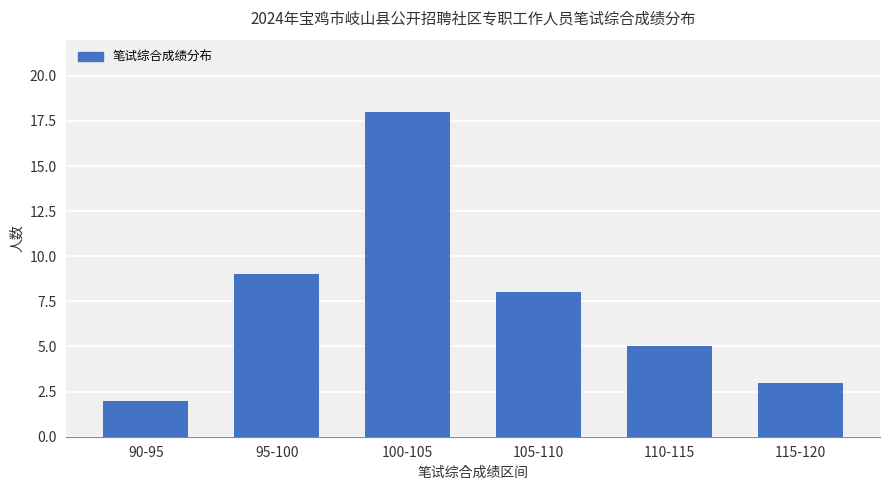

Which category has the lowest value across all series?

90-95